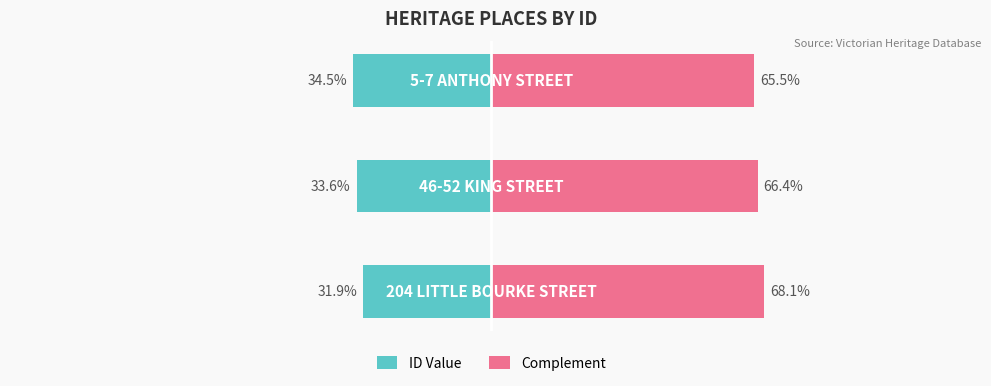

Reading left to right, list all the values displayed in this chart.

ID Value: -31.9	-33.6	-34.5
Complement: 68.1	66.4	65.5